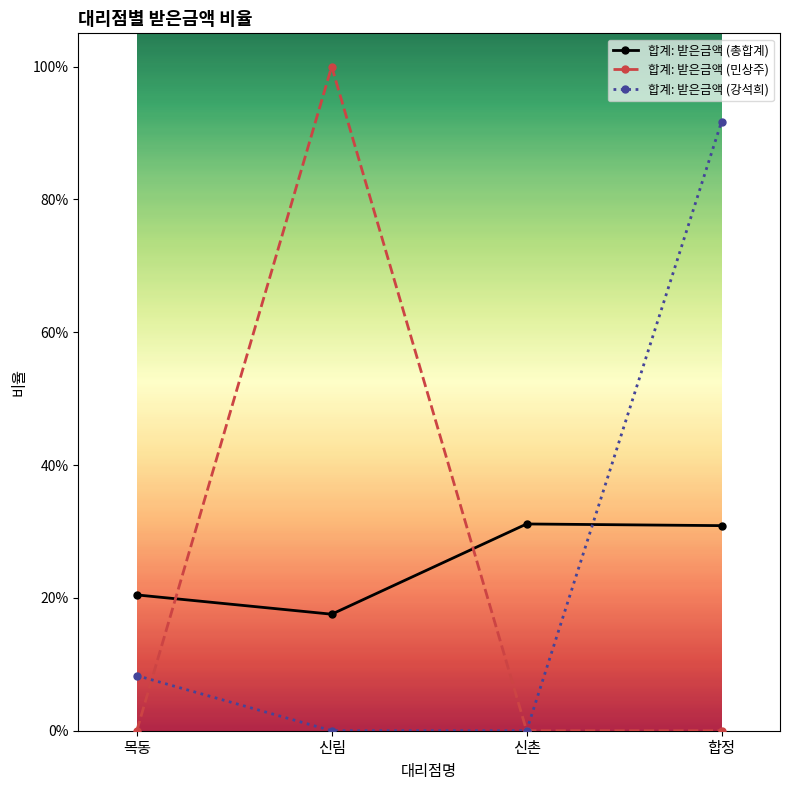

Is this an area chart (filled region under the line)?

No